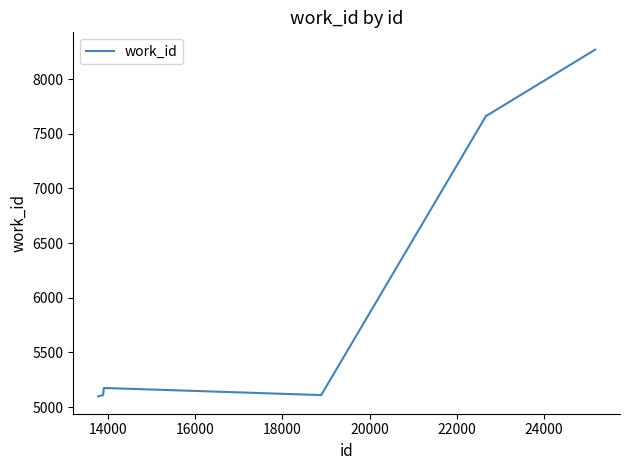

What is the smallest value displayed?

5098